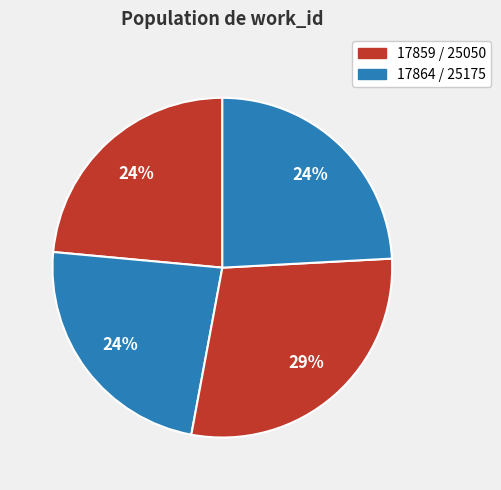

Count the number of slices in the pie.

4